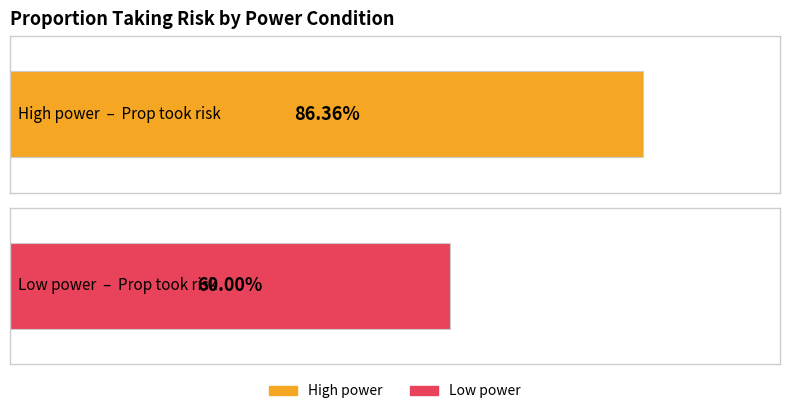

What is the approximate value of Recompute prop at High power?

0.9